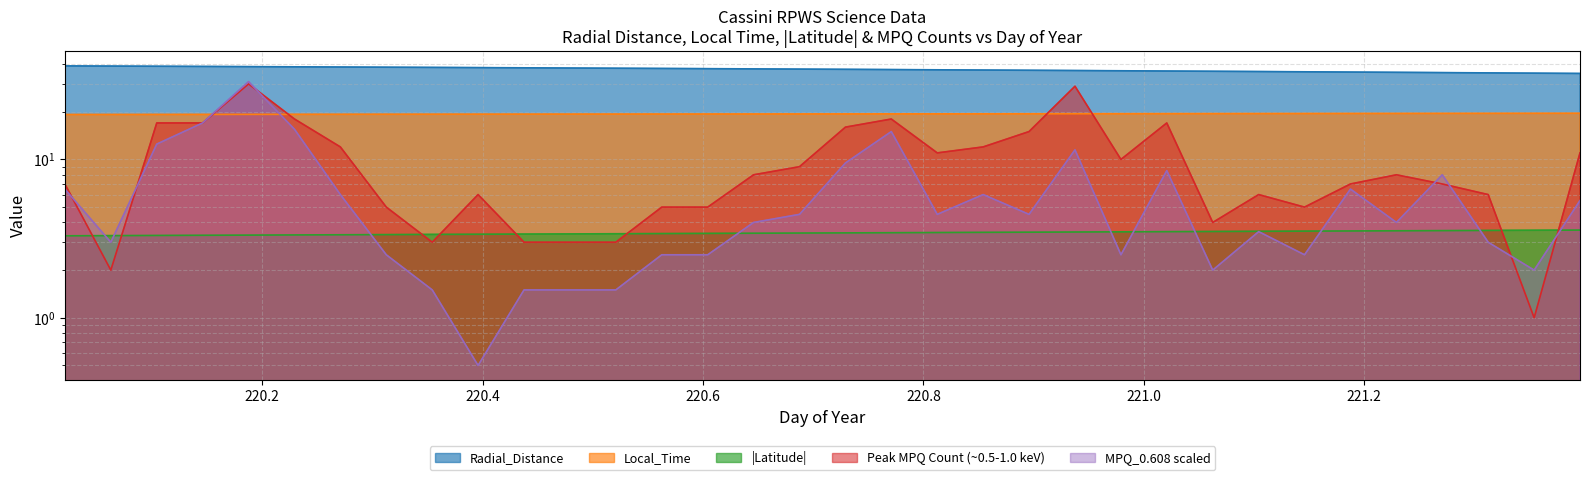

What position from the right is 220.0208?

34